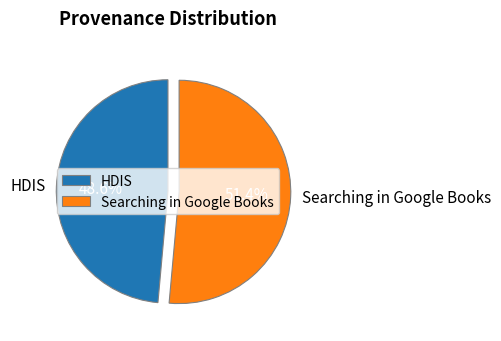

To the nearest percent, what is the difference between the largest and smallest slice percentages?

3%